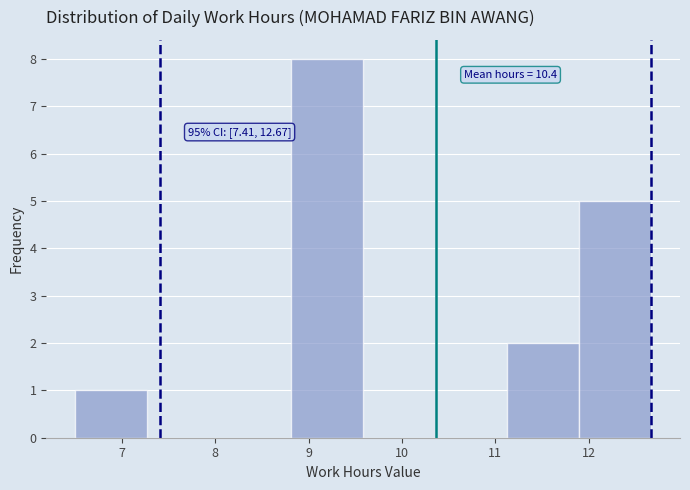

Which range on the x-axis has the tallest bar?

8.8 to 9.6